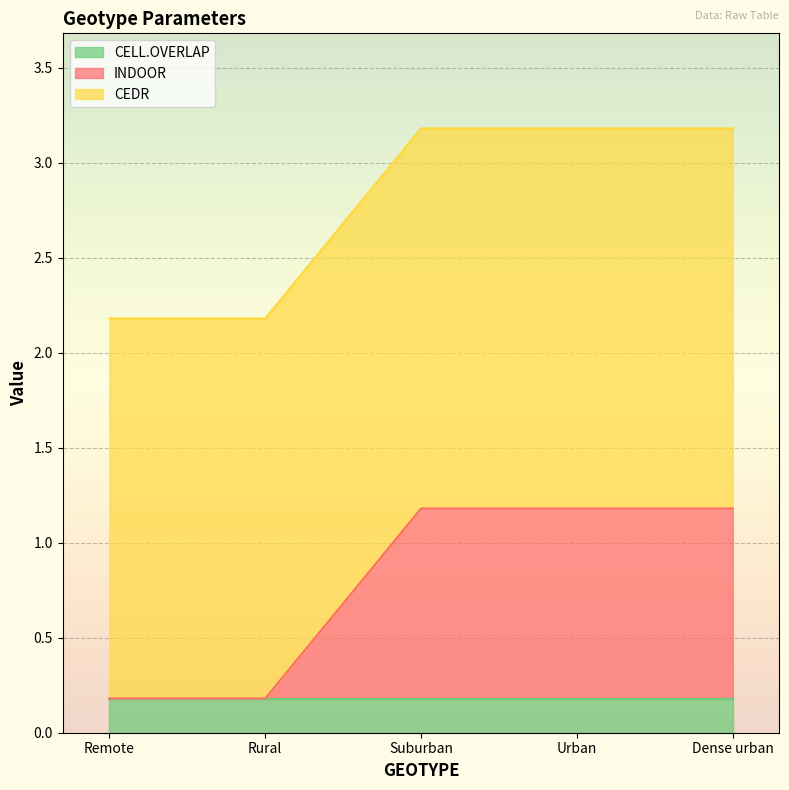

Between Suburban and Dense urban, which is larger?

Suburban